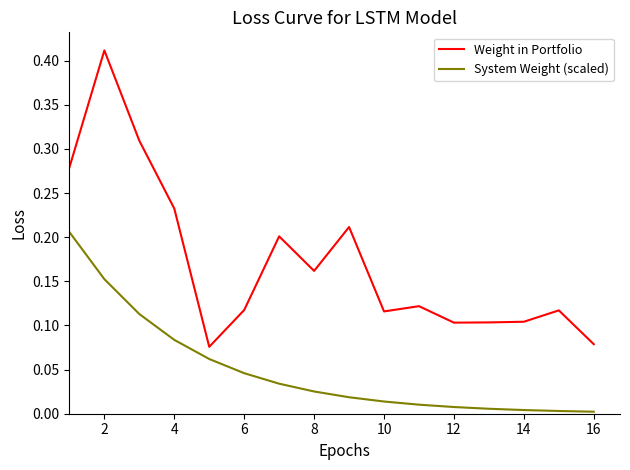

Which series has the widest spread of values?

Weight in Portfolio